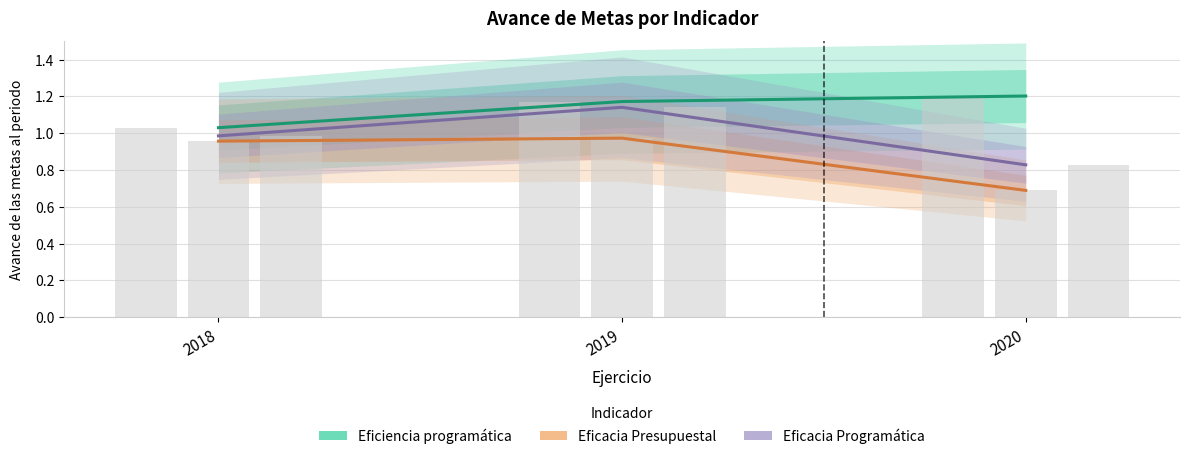

Reading left to right, what are all the values shown in this chart?

Eficiencia programática: 1.0	1.2	1.2
Eficacia Presupuestal: 1.0	1.0	0.7
Eficacia Programática: 1.0	1.1	0.8